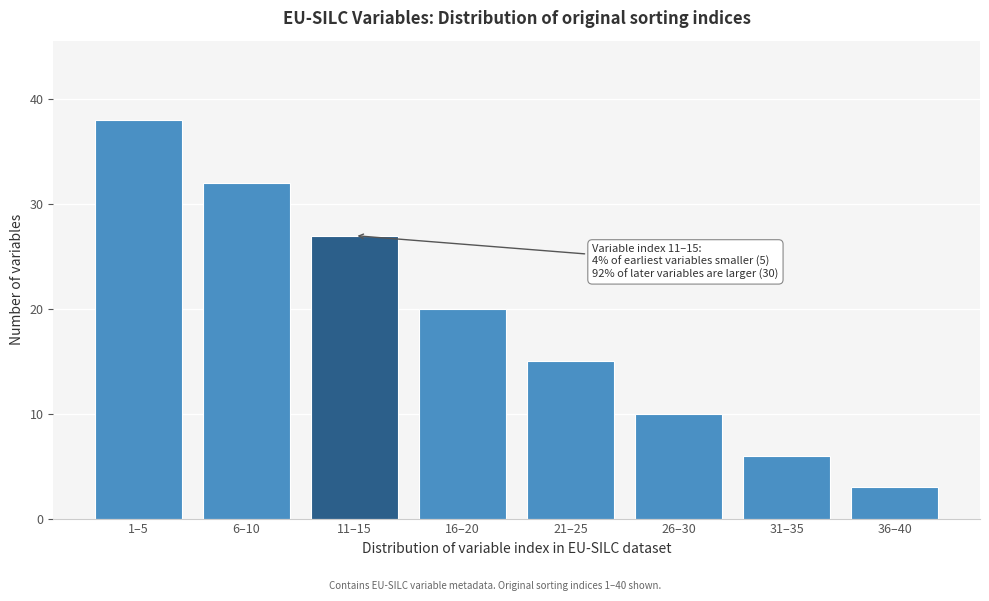

Reading left to right, transcribe all the data shown in this chart.

1–5=38	6–10=32	11–15=27	16–20=20	21–25=15	26–30=10	31–35=6	36–40=3